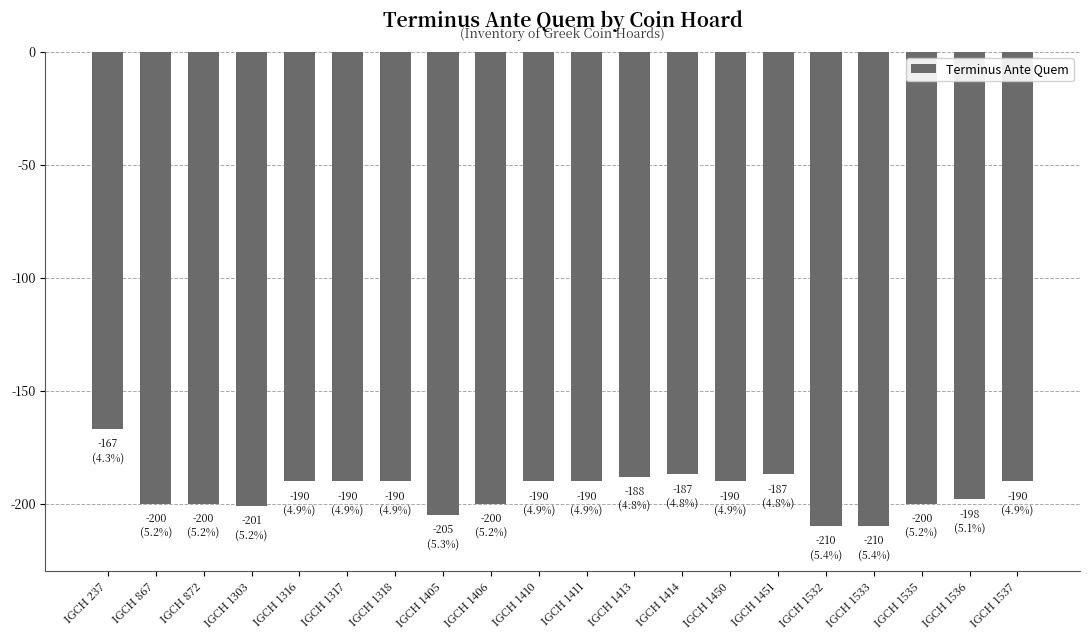

Reading right to left, list all the values displayed in this chart.

IGCH 1537=-190	IGCH 1536=-198	IGCH 1535=-200	IGCH 1533=-210	IGCH 1532=-210	IGCH 1451=-187	IGCH 1450=-190	IGCH 1414=-187	IGCH 1413=-188	IGCH 1411=-190	IGCH 1410=-190	IGCH 1406=-200	IGCH 1405=-205	IGCH 1318=-190	IGCH 1317=-190	IGCH 1316=-190	IGCH 1303=-201	IGCH 872=-200	IGCH 867=-200	IGCH 237=-167